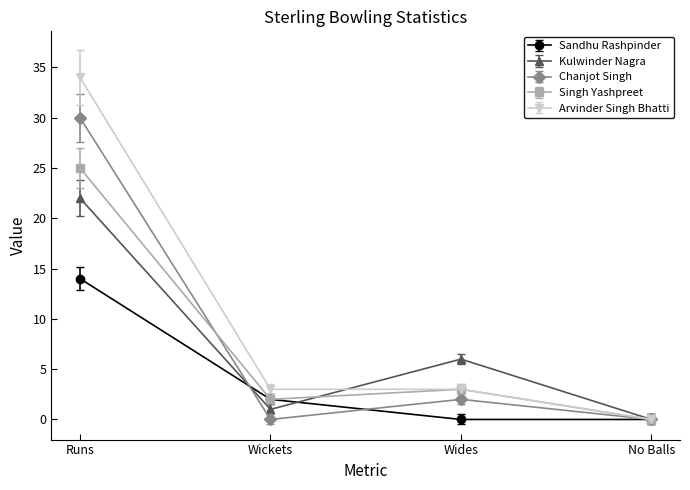

What are all the series names shown in the legend?

Sandhu Rashpinder, Kulwinder Nagra, Chanjot Singh, Singh Yashpreet, Arvinder Singh Bhatti